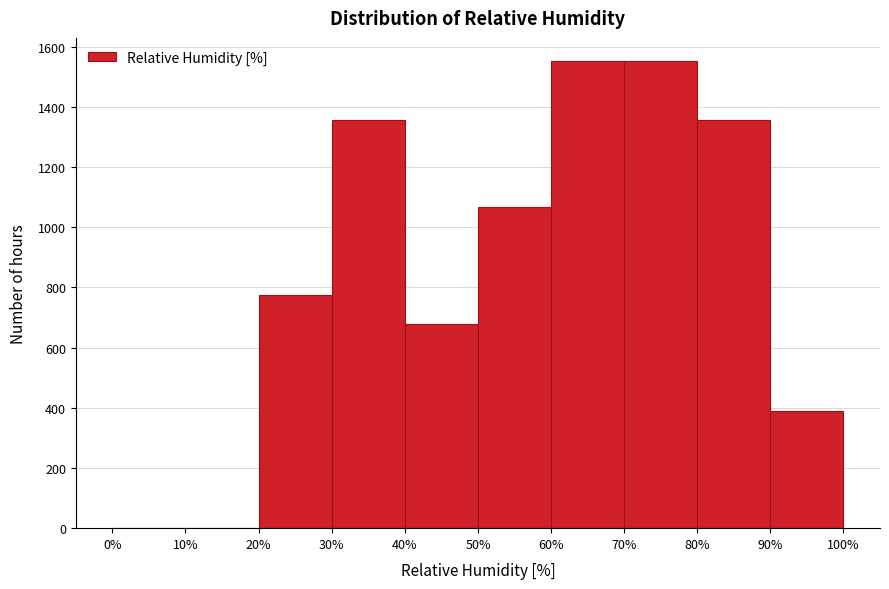

How tall is the bar that spans 20% to 30% on the x-axis? The values are not printed on the chart, so give them approximately, as read against the axis.

780